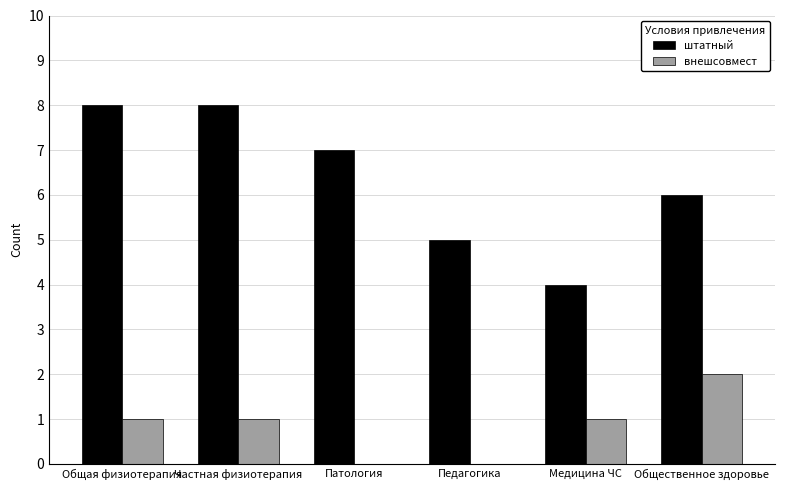

What is the greatest value displayed?

8